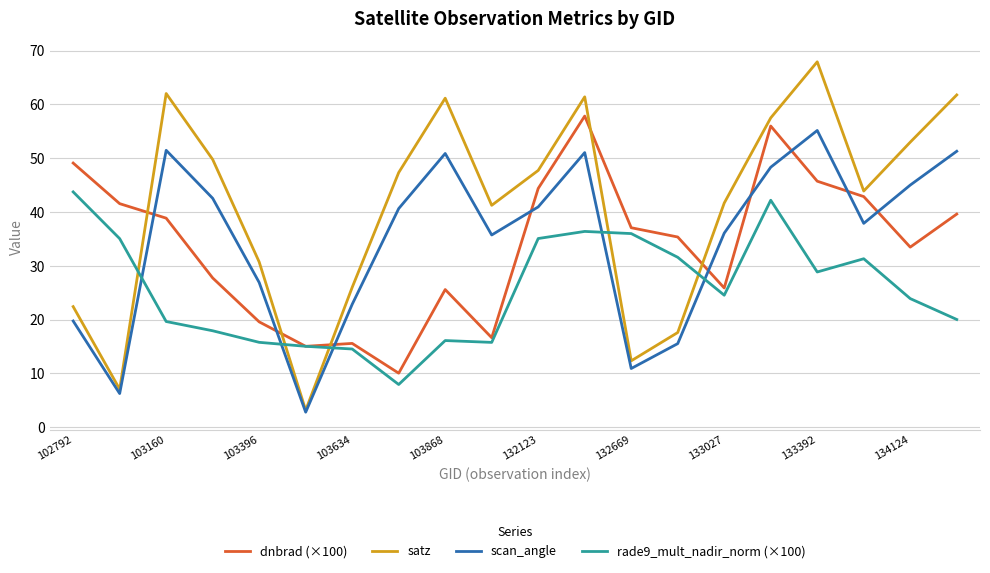

How many lines are shown in the chart?

4